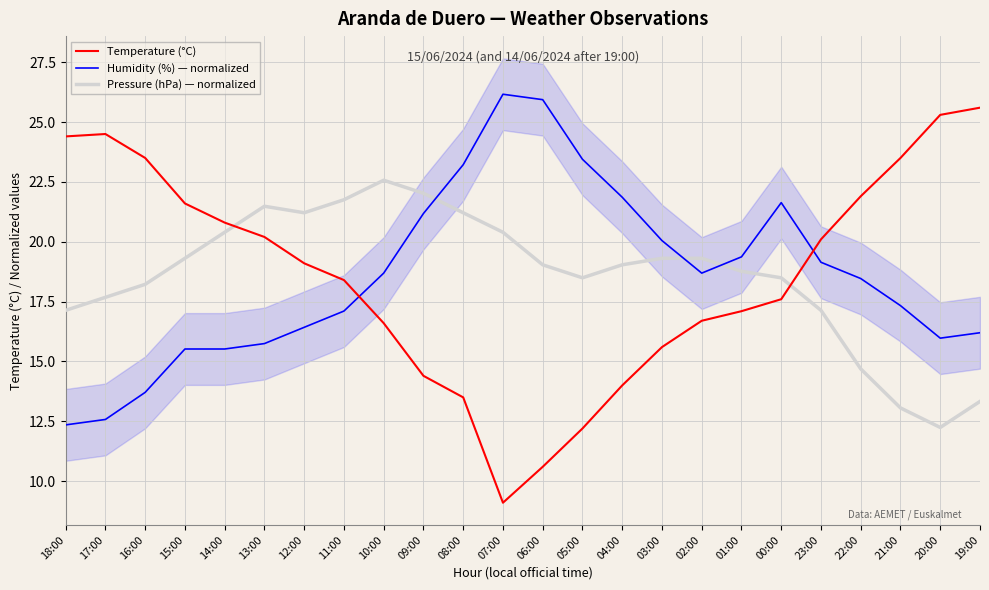

Which series has the largest total across all categories?

Temperature (°C)